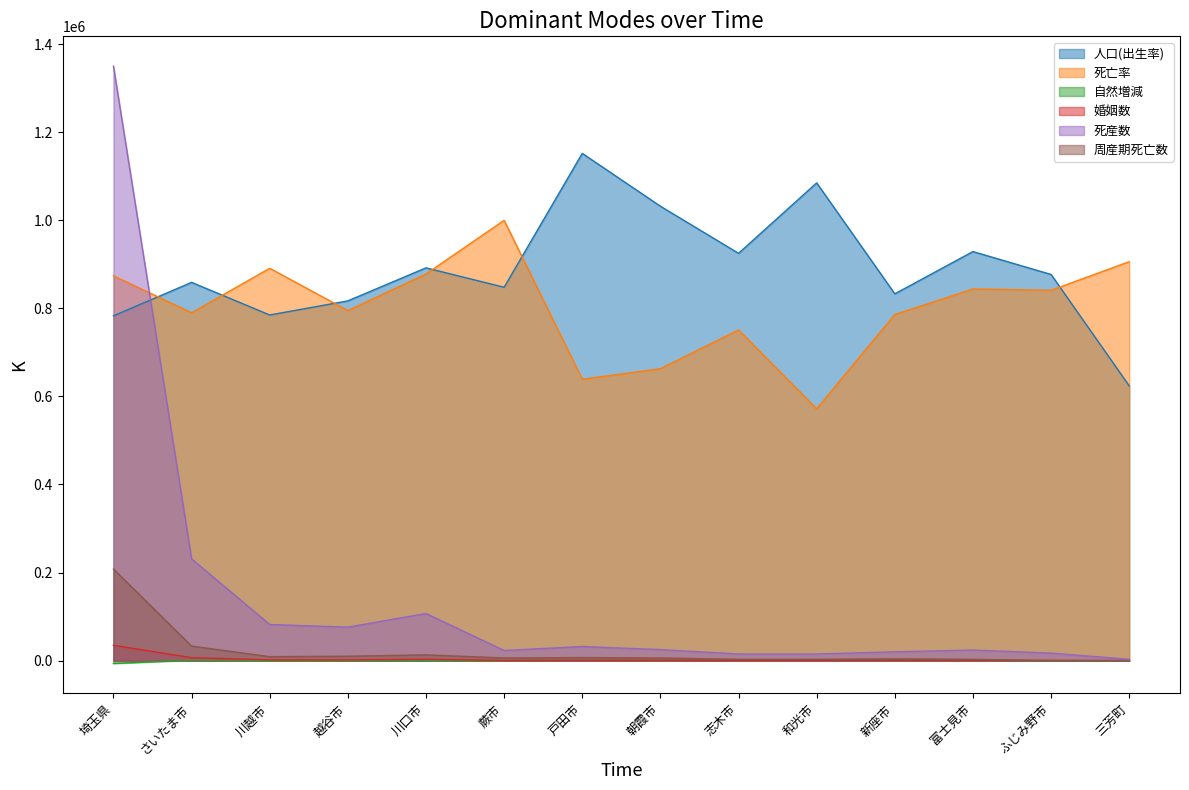

What is the difference between the second highest and minimum values in the 人口(出生率) series?

461000.0